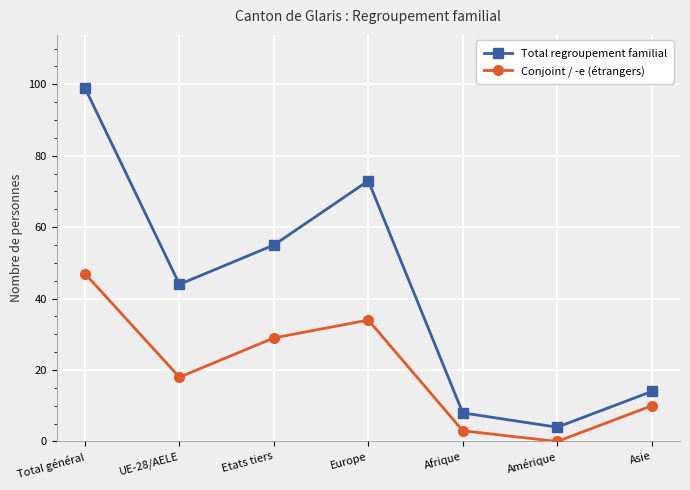

Is it true that Conjoint / -e (étrangers) equals 76 at Total général?

False